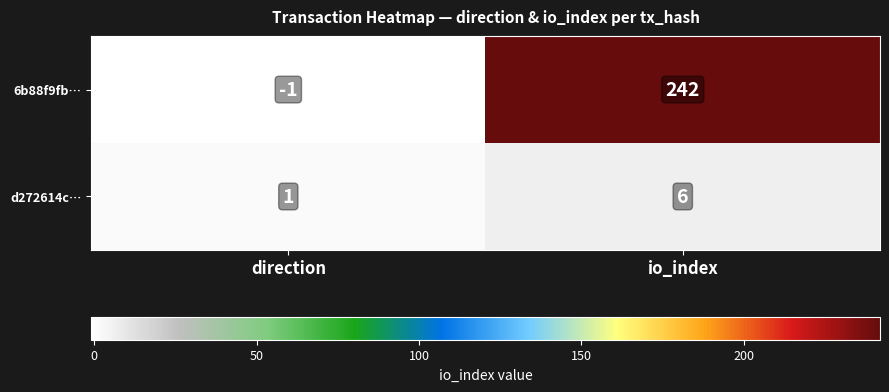

At direction, list the series in order from smallest to largest.

6b88f9fb…, d272614c…